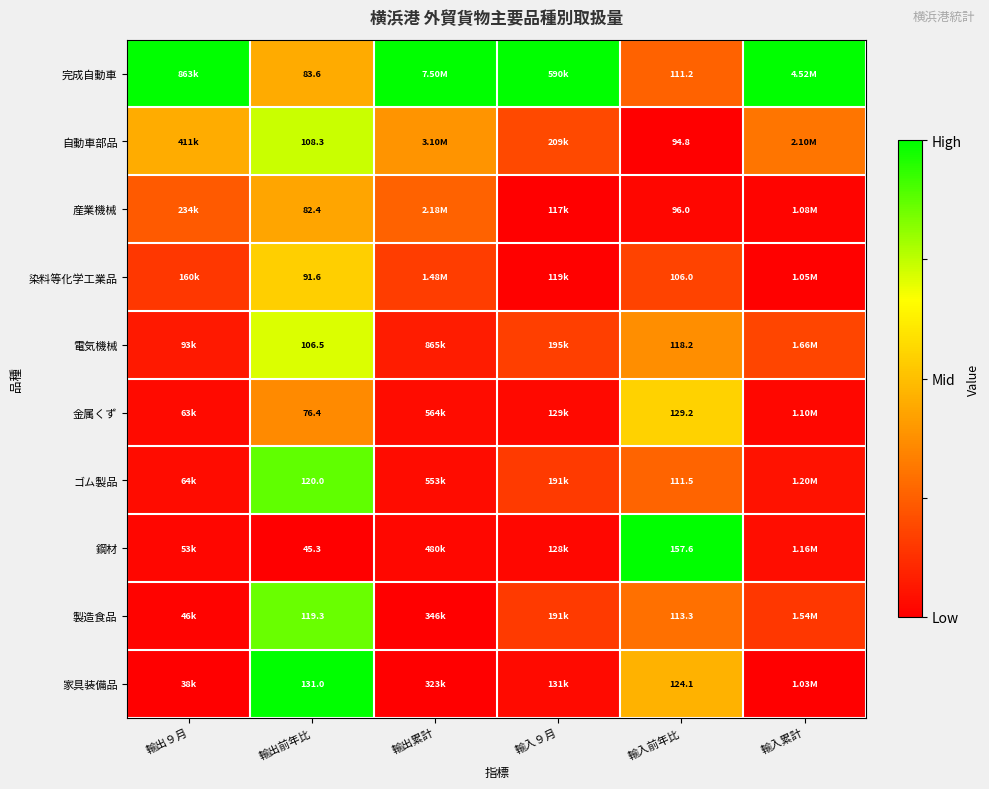

Is the value of ゴム製品 at 輸入前年比 greater than the value of 電気機械 at 輸入前年比?

No